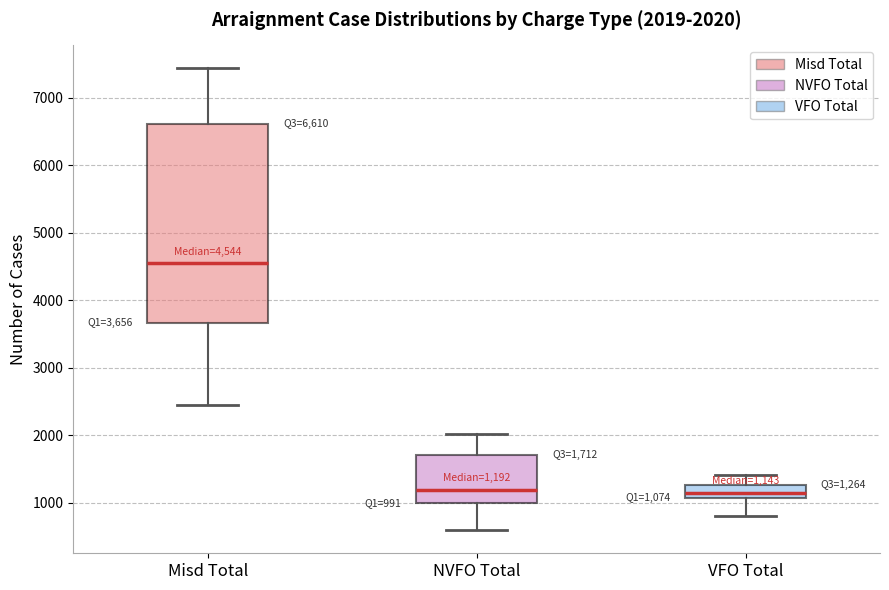

Which box is the tallest, from its lower edge to its upper edge?

Misd Total